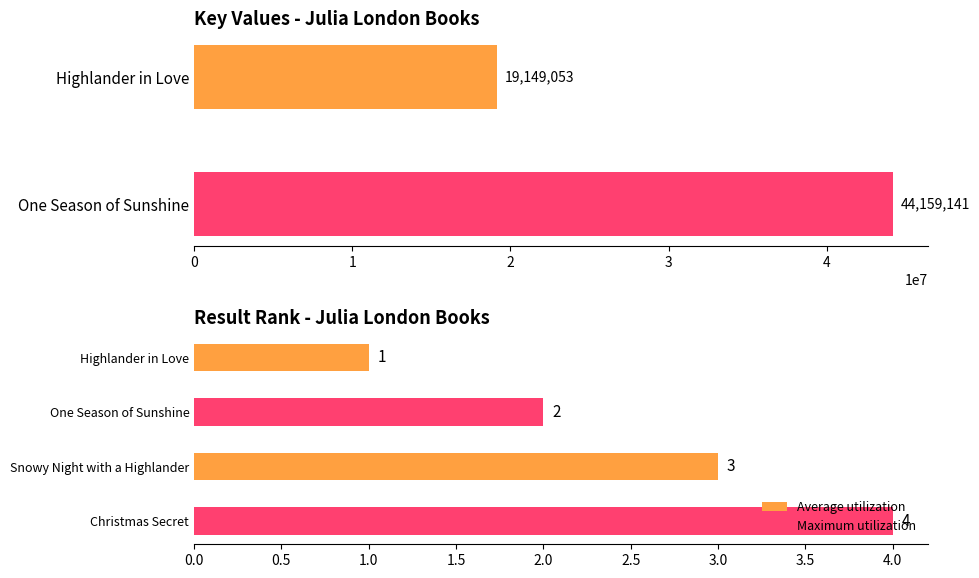

How many values are between 2 and 4?

3